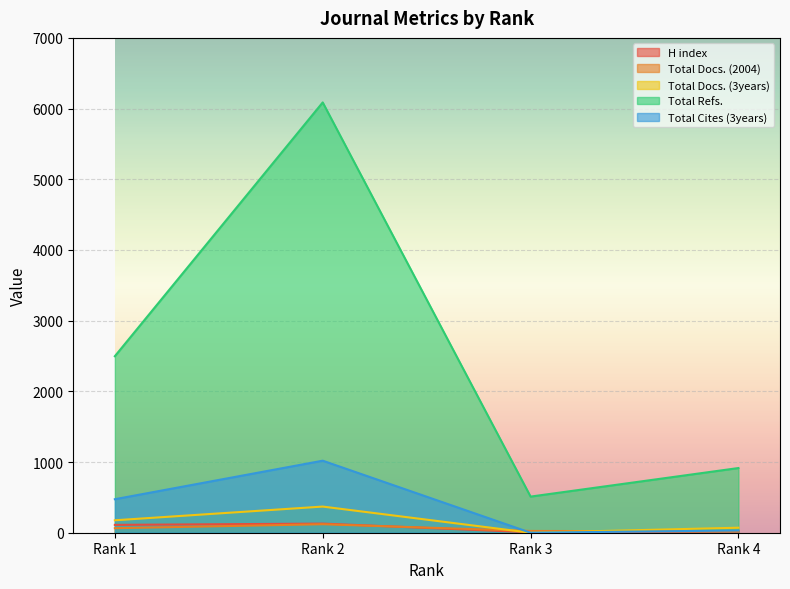

Which series has the largest total across all categories?

Total Refs.